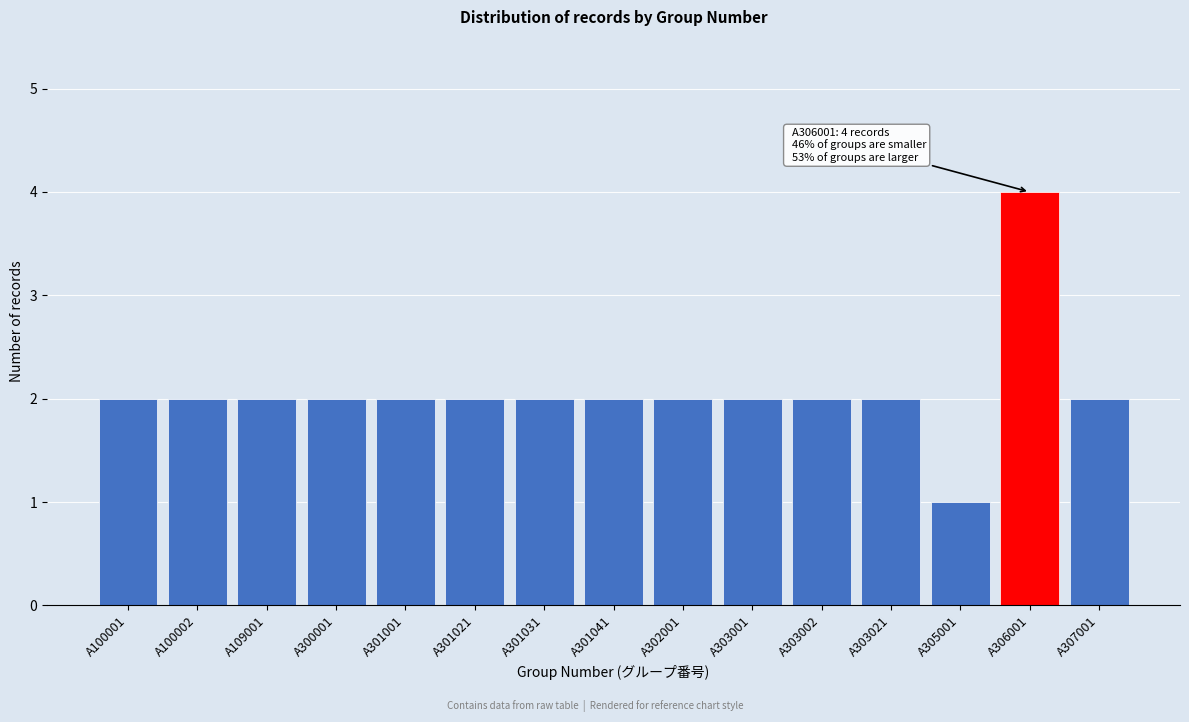

Reading left to right, extract all data points from this chart.

A100001=2	A100002=2	A109001=2	A300001=2	A301001=2	A301021=2	A301031=2	A301041=2	A302001=2	A303001=2	A303002=2	A303021=2	A305001=1	A306001=4	A307001=2